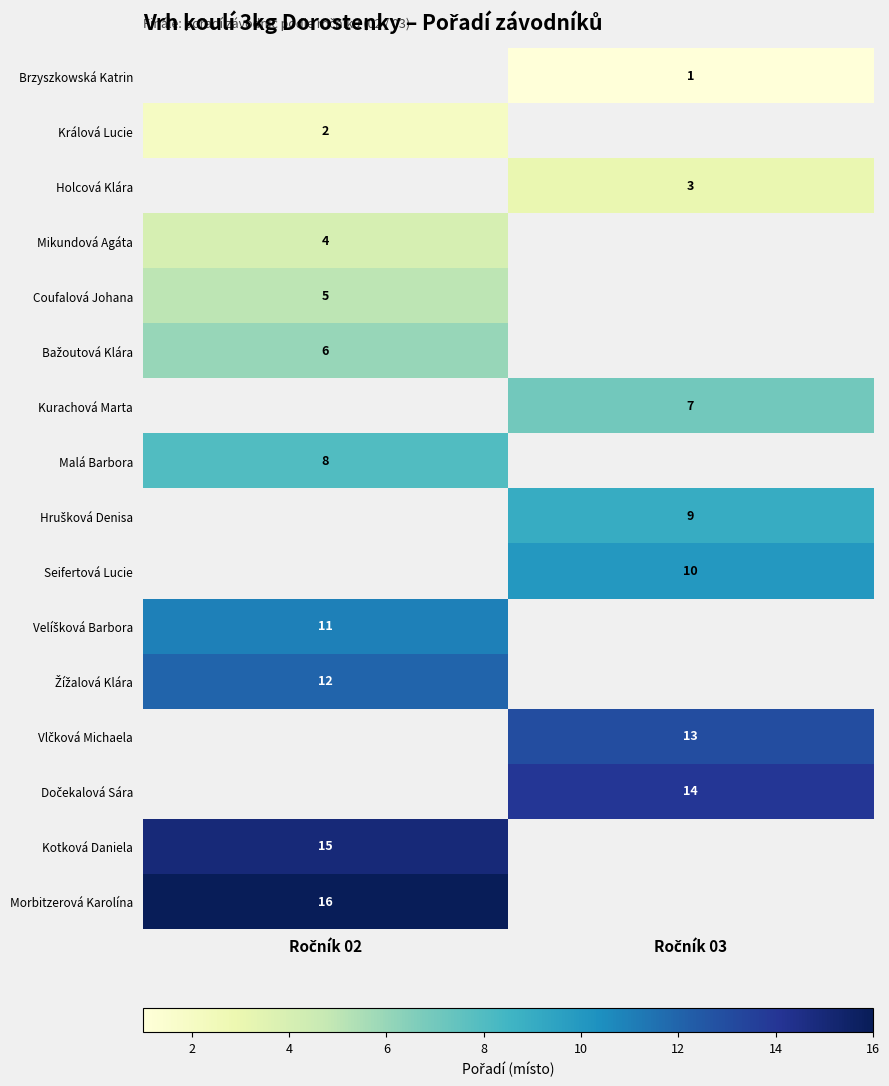

Is it true that Coufalová Johana equals 5.0 at Ročník 02?

True